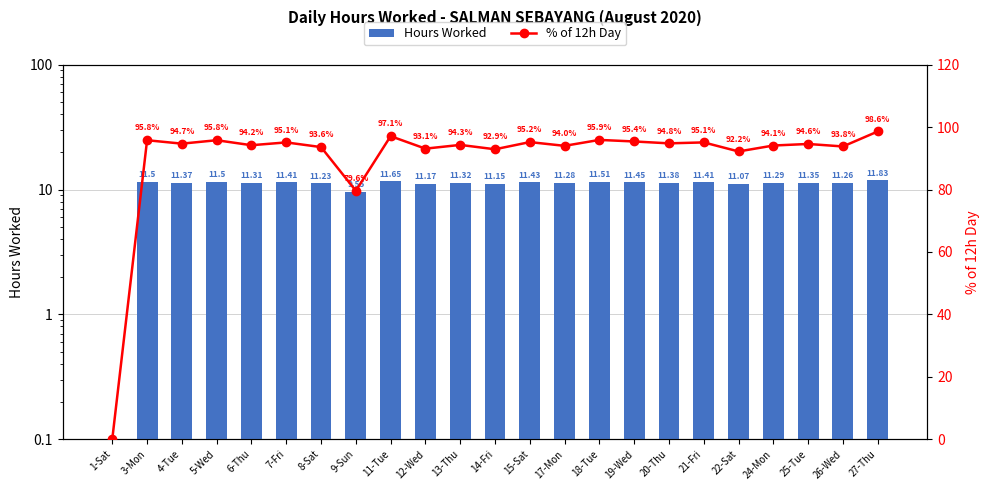

How many values in % of 12h Day are above zero?

22